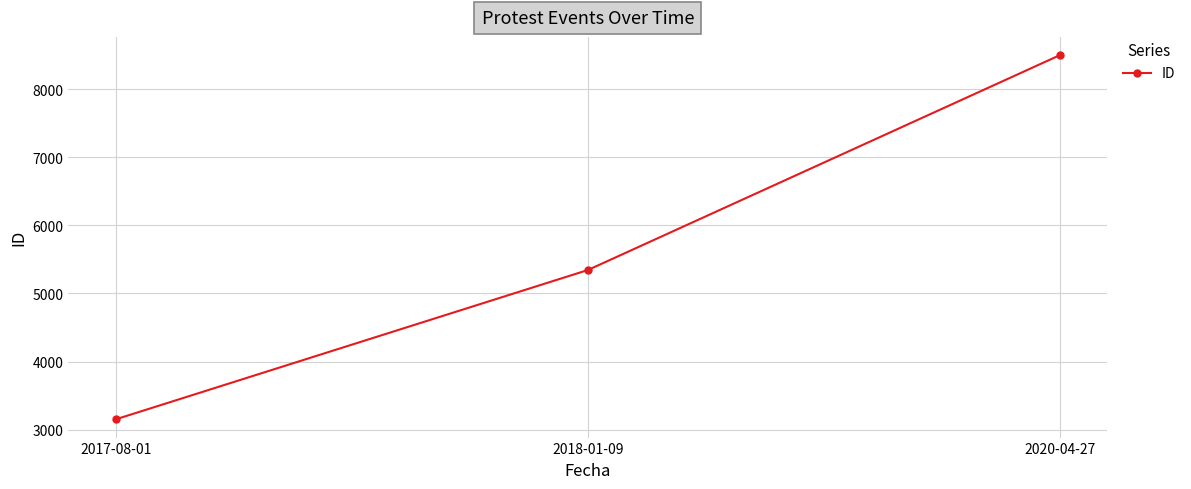

The value at 2018-01-09 is 5344. True or false?

True